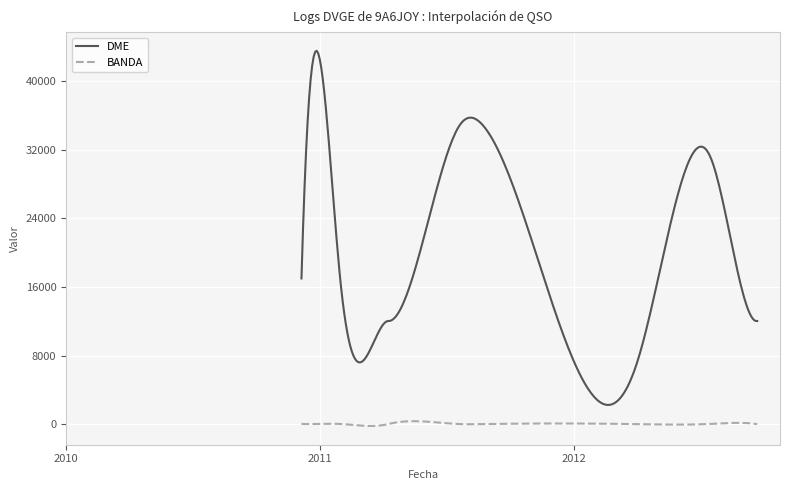

What is the maximum value shown in the chart?

43545.4